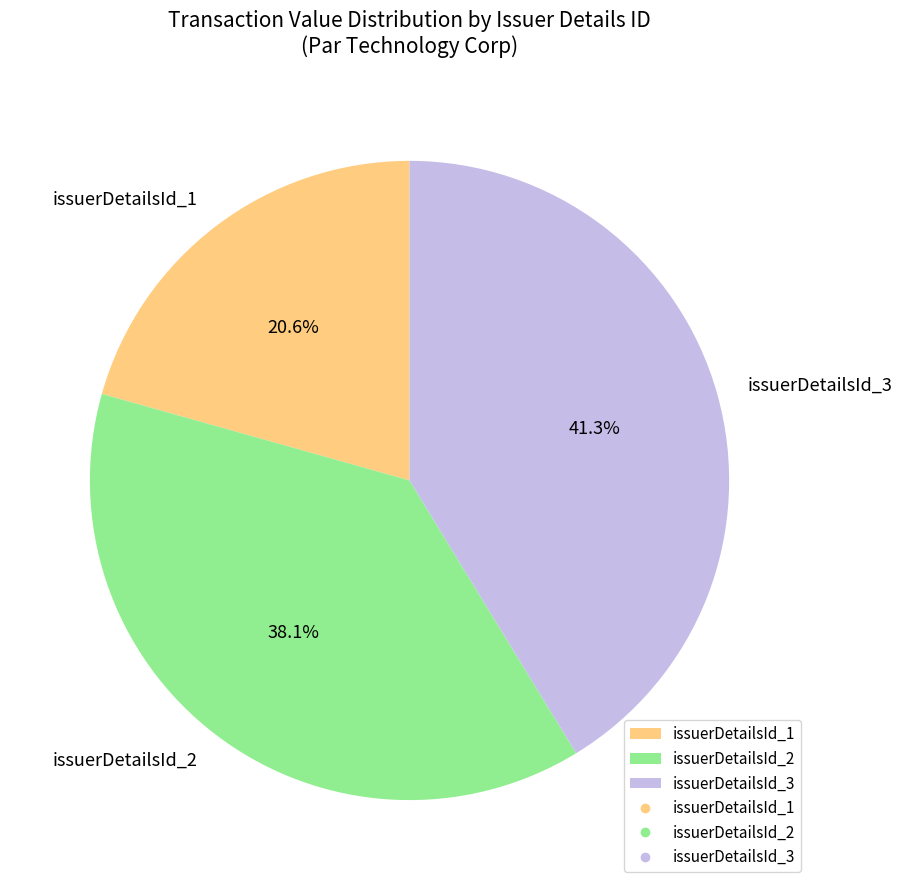

Rank the categories by value from highest to lowest.

issuerDetailsId_3, issuerDetailsId_2, issuerDetailsId_1